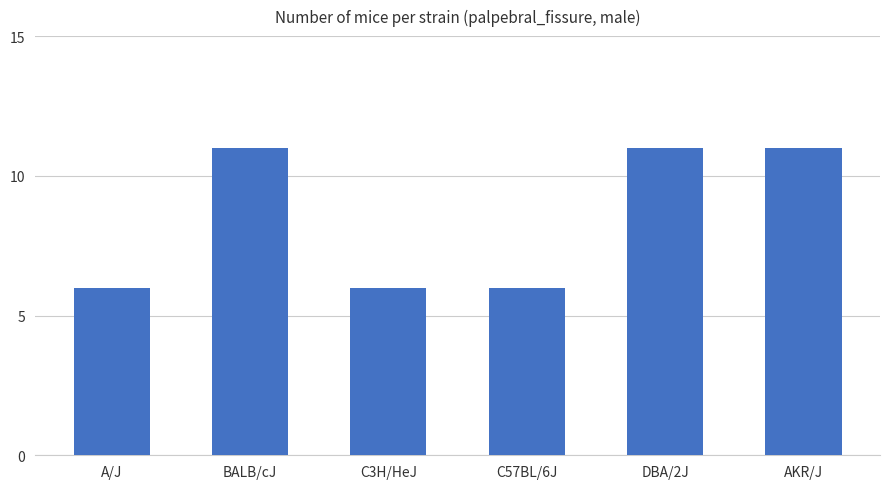

How many data points are less than 11?

3